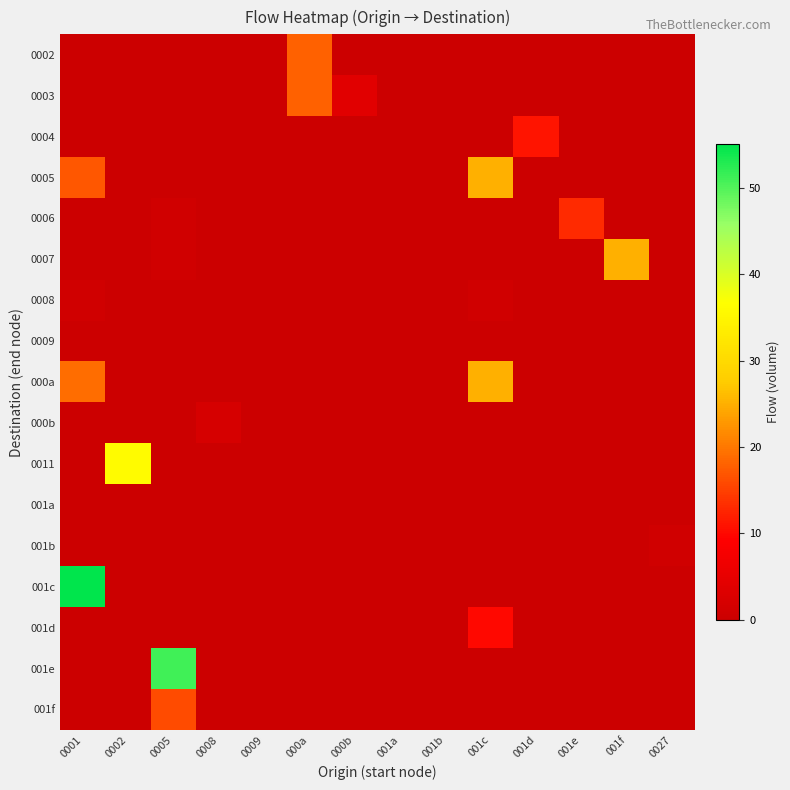

Reading right to left, list all the values displayed in this chart.

0002: 0027=0	001f=0	001e=0	001d=0	001c=0	001b=0	001a=0	000b=0	000a=18	0009=0	0008=0	0005=0	0002=0	0001=0
0003: 0027=0	001f=0	001e=0	001d=0	001c=0	001b=0	001a=0	000b=4	000a=18	0009=0	0008=0	0005=0	0002=0	0001=0
0004: 0027=0	001f=0	001e=0	001d=11	001c=0	001b=0	001a=0	000b=0	000a=0	0009=0	0008=0	0005=0	0002=0	0001=0
0005: 0027=0	001f=0	001e=0	001d=0	001c=25	001b=0	001a=0	000b=0	000a=0	0009=0	0008=0	0005=0	0002=0	0001=17
0006: 0027=0	001f=0	001e=13	001d=0	001c=0	001b=0	001a=0	000b=0	000a=0	0009=0	0008=0	0005=1	0002=0	0001=0
0007: 0027=0	001f=25	001e=0	001d=0	001c=0	001b=0	001a=0	000b=0	000a=0	0009=0	0008=0	0005=1	0002=0	0001=0
0008: 0027=0	001f=0	001e=0	001d=0	001c=1	001b=0	001a=0	000b=0	000a=0	0009=0	0008=0	0005=0	0002=0	0001=1
0009: 0027=0	001f=0	001e=0	001d=0	001c=0	001b=0	001a=0	000b=0	000a=0	0009=0	0008=0	0005=0	0002=0	0001=0
000a: 0027=0	001f=0	001e=0	001d=0	001c=25	001b=0	001a=0	000b=0	000a=0	0009=0	0008=0	0005=0	0002=0	0001=19
000b: 0027=0	001f=0	001e=0	001d=0	001c=0	001b=0	001a=0	000b=0	000a=0	0009=0	0008=2	0005=0	0002=0	0001=0
0011: 0027=0	001f=0	001e=0	001d=0	001c=0	001b=0	001a=0	000b=0	000a=0	0009=0	0008=0	0005=0	0002=36	0001=0
001a: 0027=0	001f=0	001e=0	001d=0	001c=0	001b=0	001a=0	000b=0	000a=0	0009=0	0008=0	0005=0	0002=0	0001=0
001b: 0027=1	001f=0	001e=0	001d=0	001c=0	001b=0	001a=0	000b=0	000a=0	0009=0	0008=0	0005=0	0002=0	0001=0
001c: 0027=0	001f=0	001e=0	001d=0	001c=0	001b=0	001a=0	000b=0	000a=0	0009=0	0008=0	0005=0	0002=0	0001=55
001d: 0027=0	001f=0	001e=0	001d=0	001c=10	001b=0	001a=0	000b=0	000a=0	0009=0	0008=0	0005=0	0002=0	0001=0
001e: 0027=0	001f=0	001e=0	001d=0	001c=0	001b=0	001a=0	000b=0	000a=0	0009=0	0008=0	0005=51	0002=0	0001=0
001f: 0027=0	001f=0	001e=0	001d=0	001c=0	001b=0	001a=0	000b=0	000a=0	0009=0	0008=0	0005=16	0002=0	0001=0